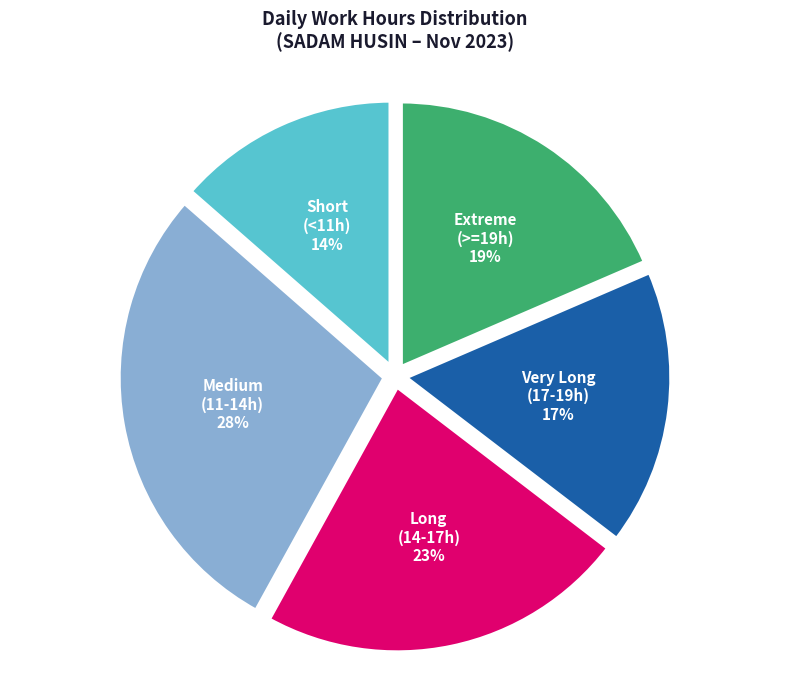

What percentage is the Extreme (>=19h) slice, to the nearest percent?

19%